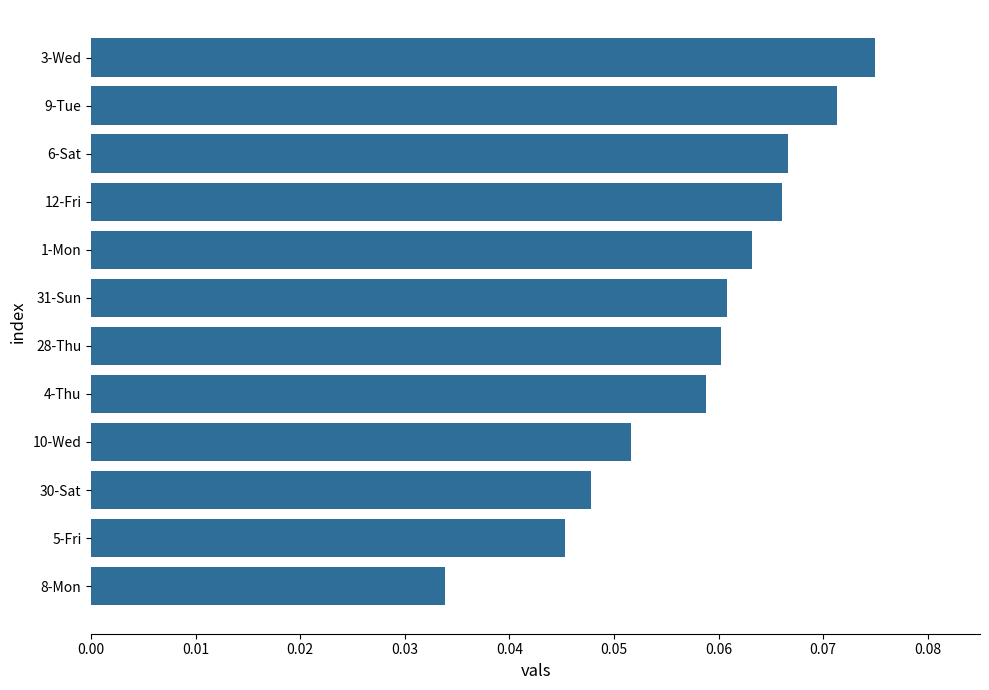

What is the sum of all values?

0.7